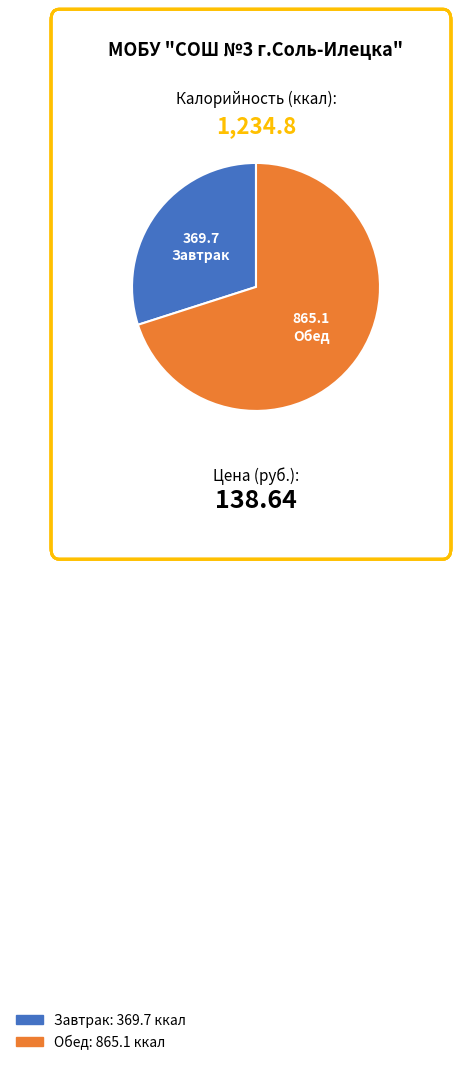

Is the sum of Обед and Завтрак greater than half?

Yes